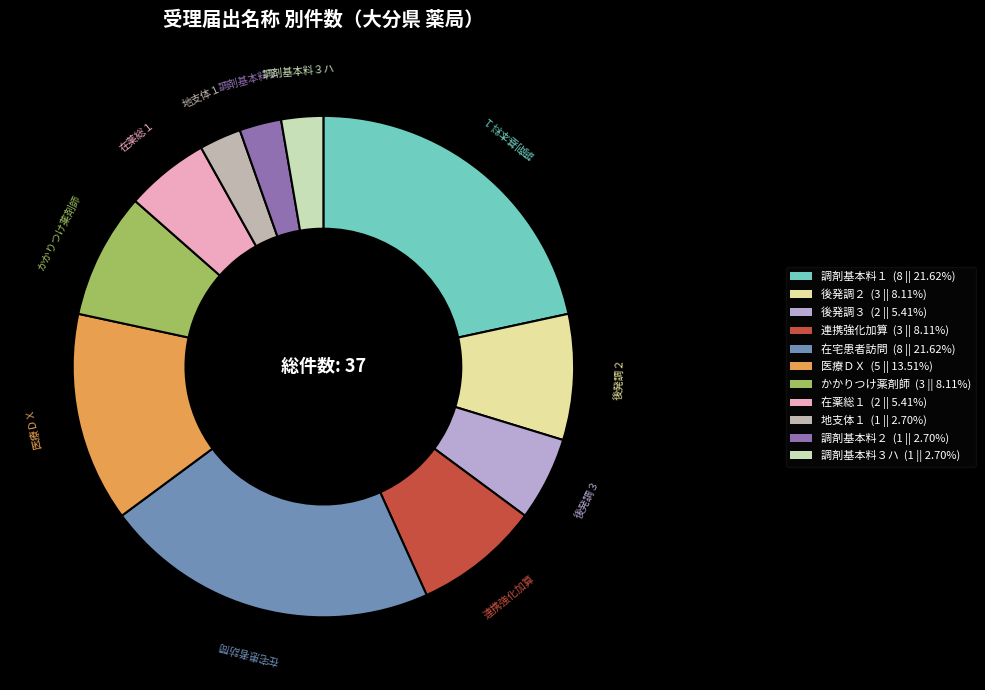

Does any single category account for the majority?

No